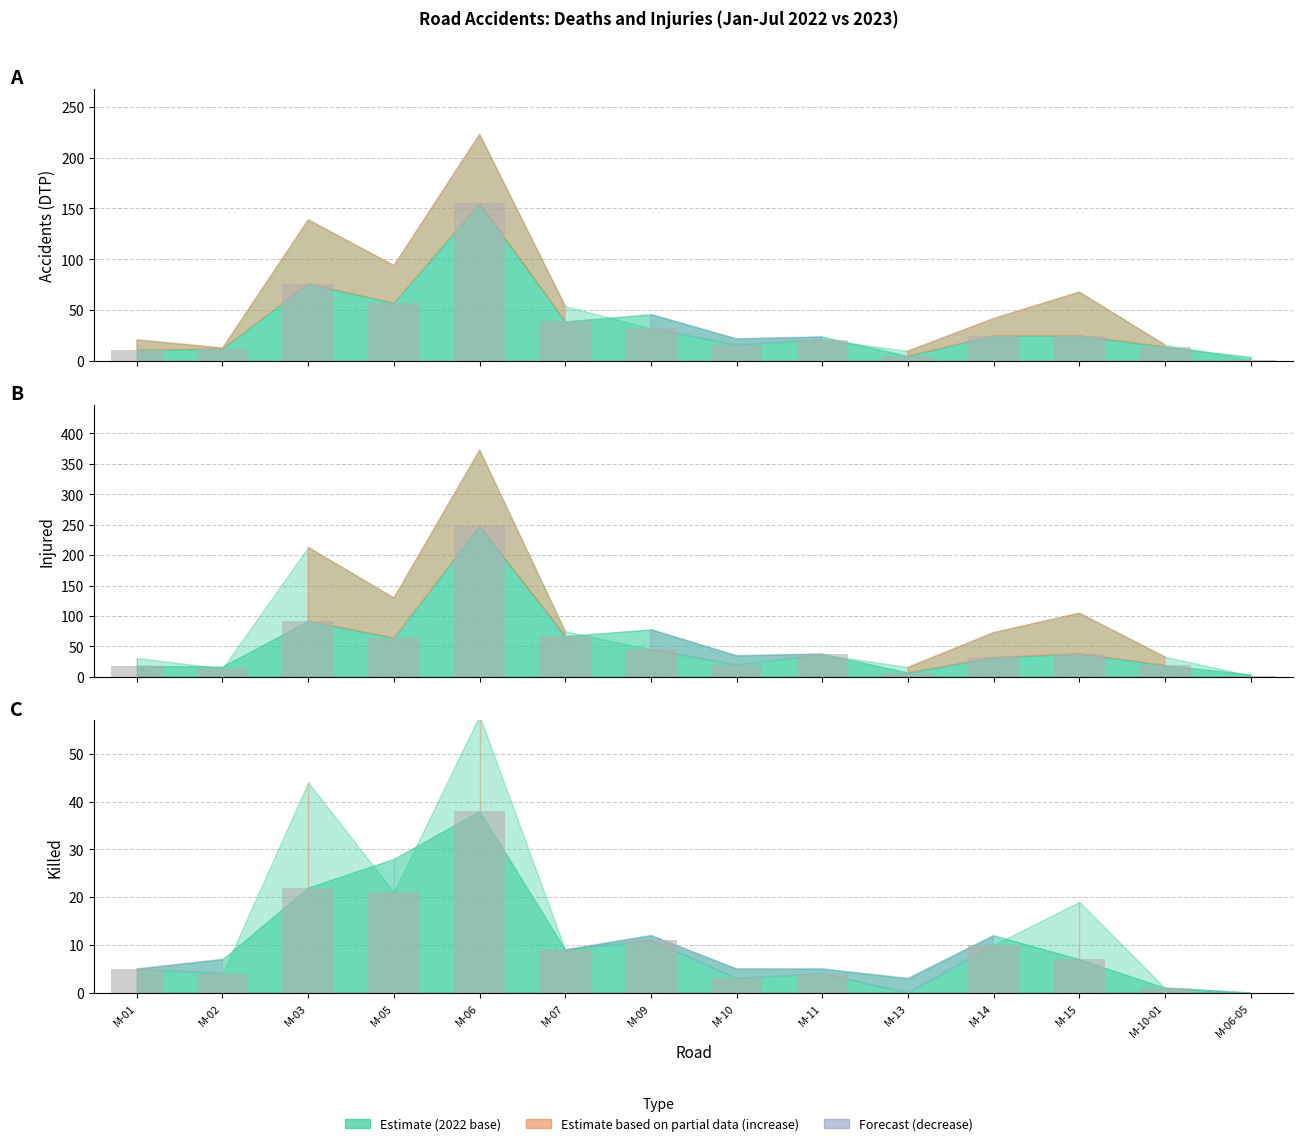

How many data points does each series have?

14